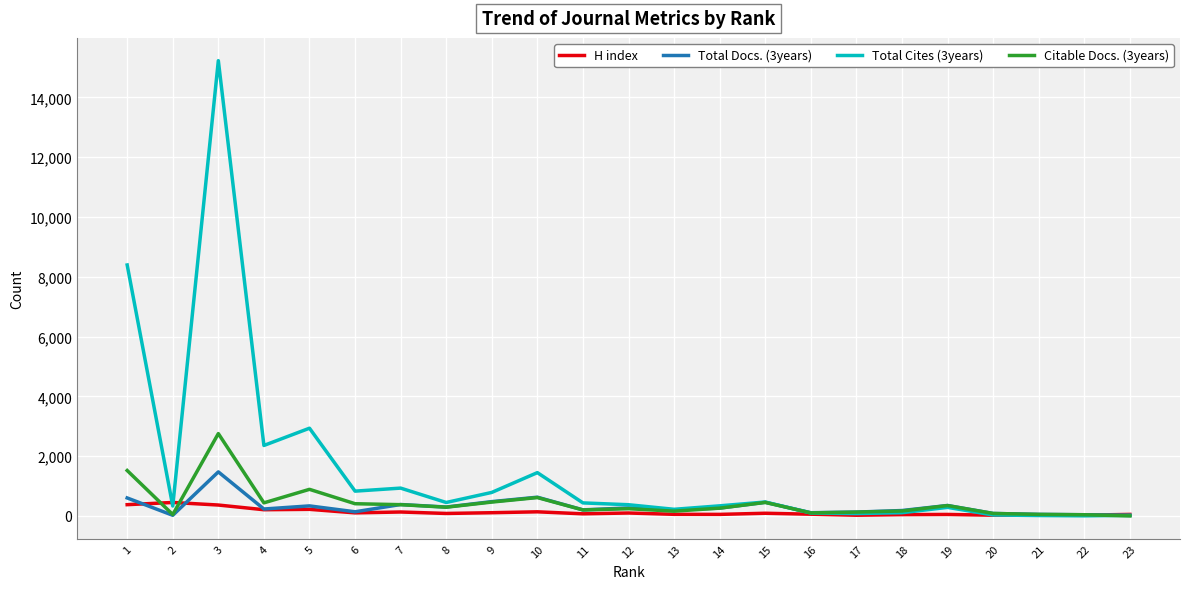

True or false: H index and Citable Docs. (3years) intersect in this chart.

True